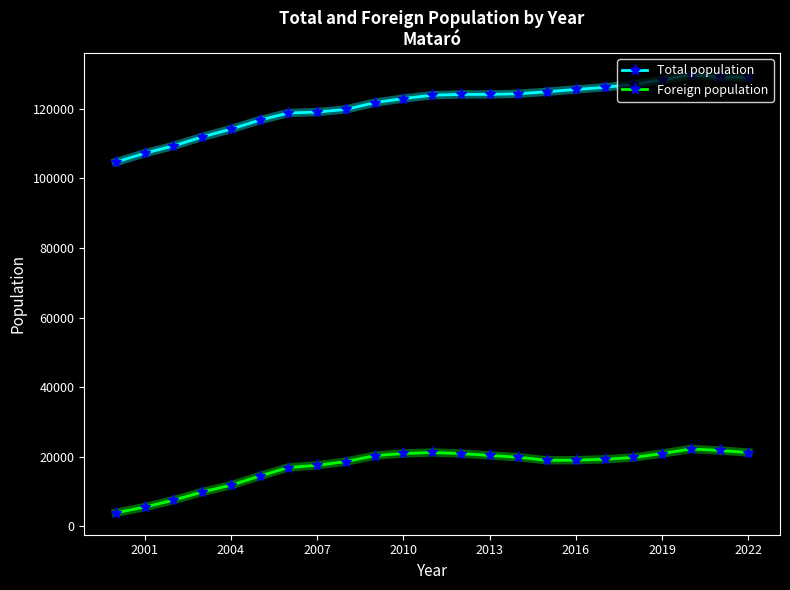

Which series has the largest range (max minus min)?

Total population